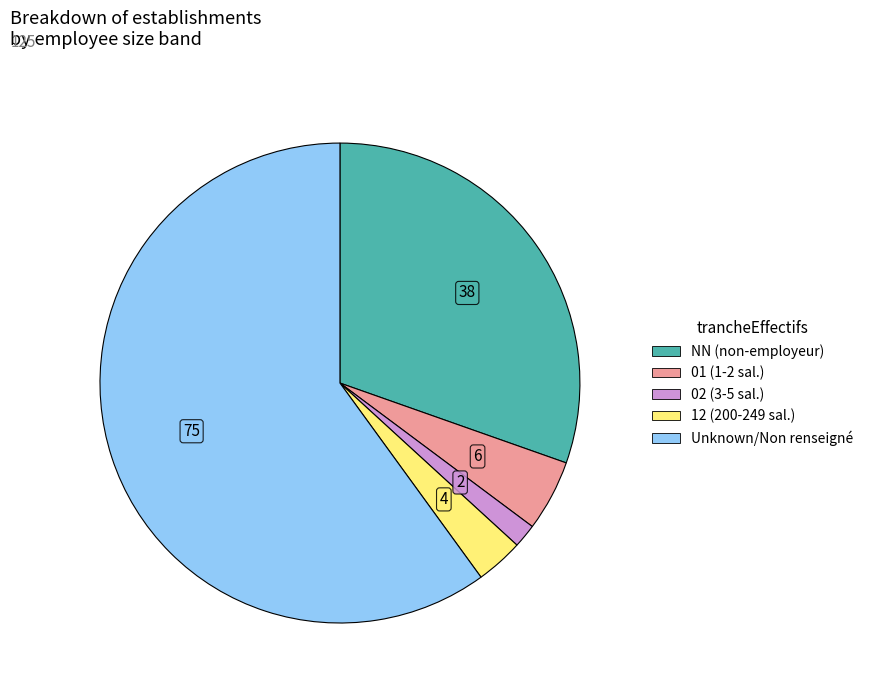

Is there any slice that represents more than half of the pie?

Yes